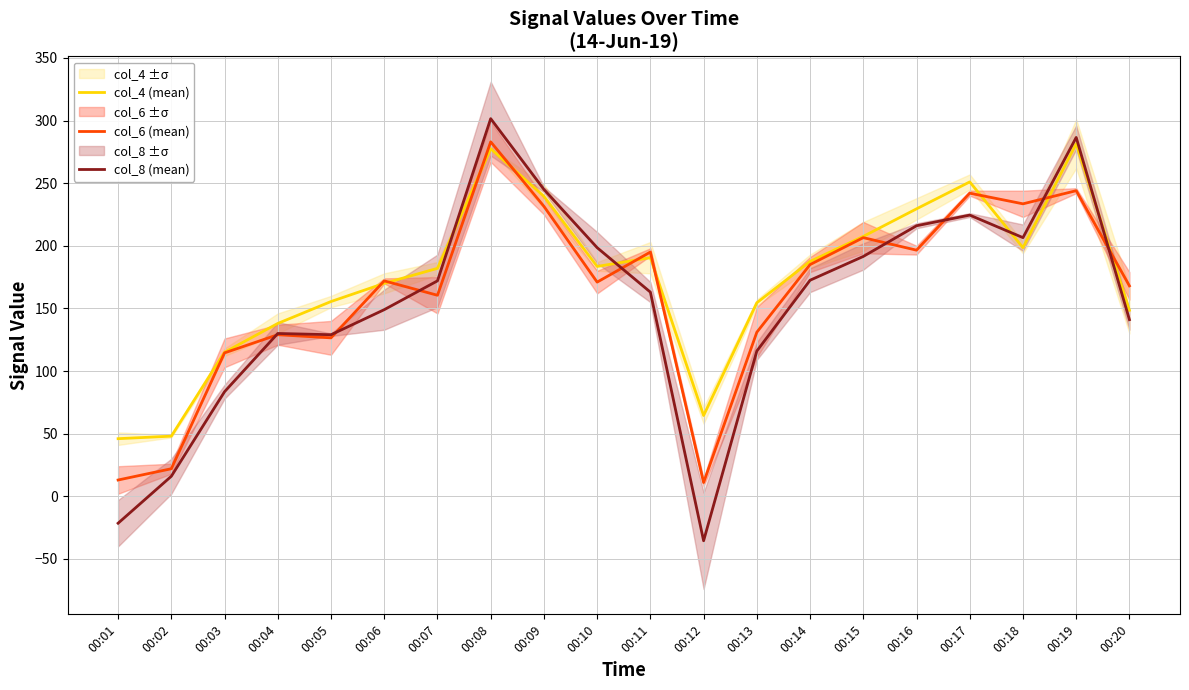

The col_6 (mean) series shows 11.0 at 00:12. True or false?

True